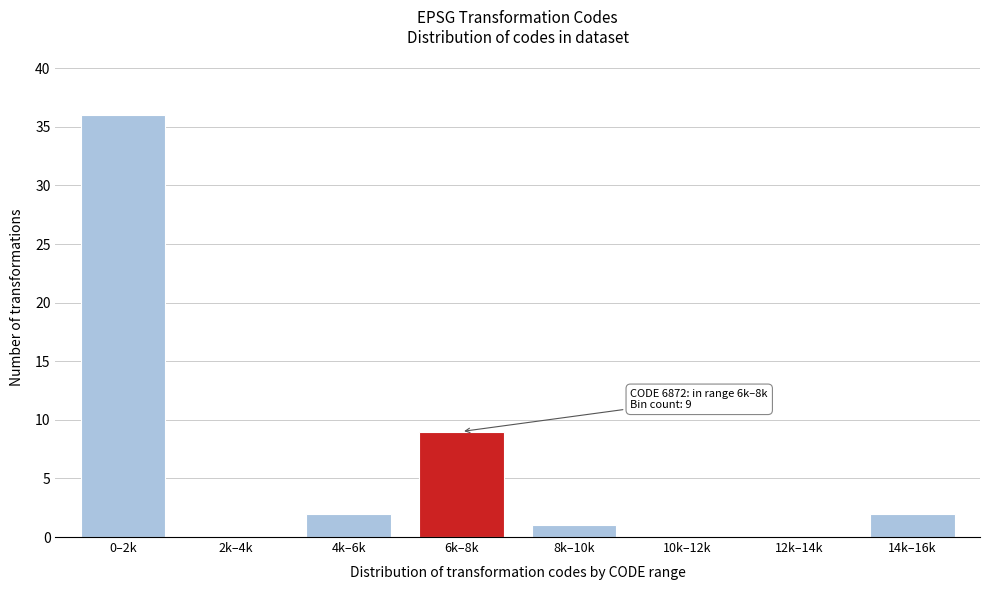

Reading left to right, list all the values displayed in this chart.

0–2k=36	2k–4k=0	4k–6k=2	6k–8k=9	8k–10k=1	10k–12k=0	12k–14k=0	14k–16k=2